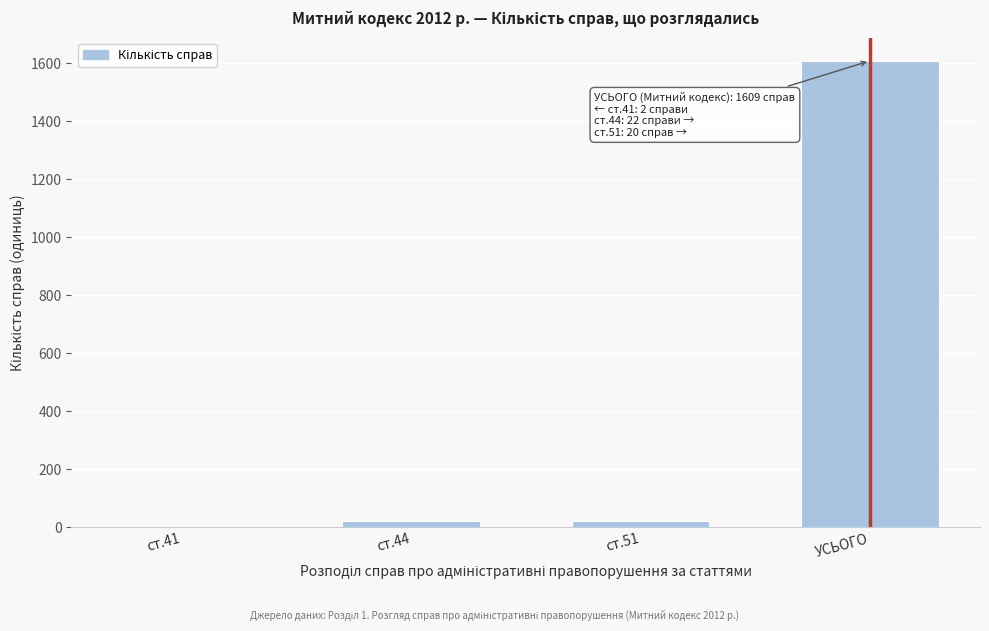

What is the sum of all values?

1653